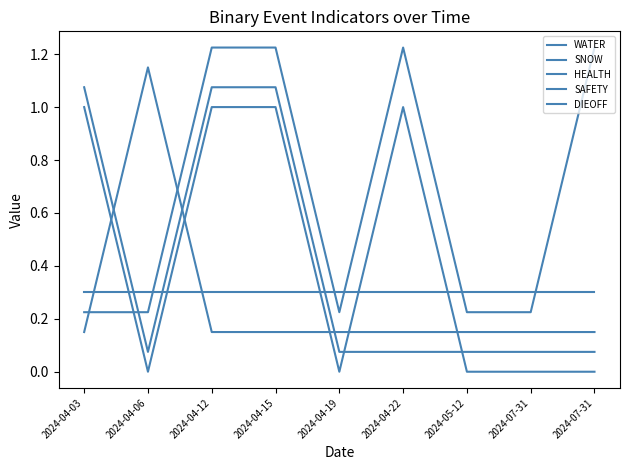

How many interior local peaks does the WATER series have?

1